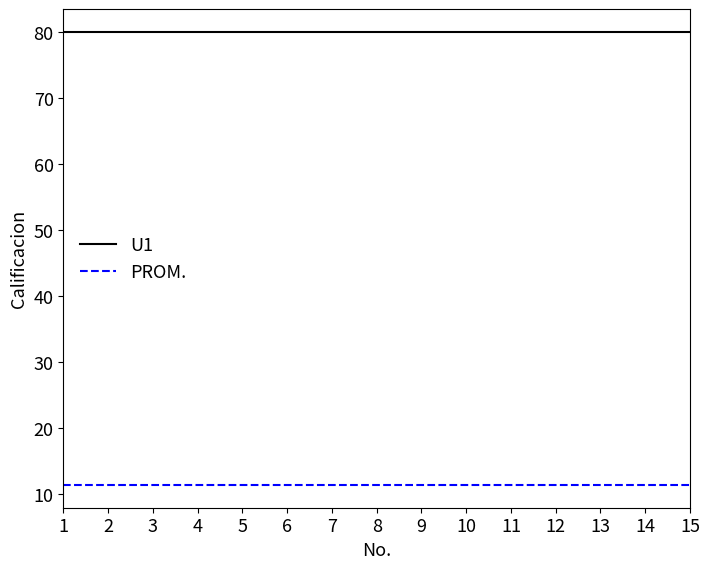

How many lines are shown in the chart?

2